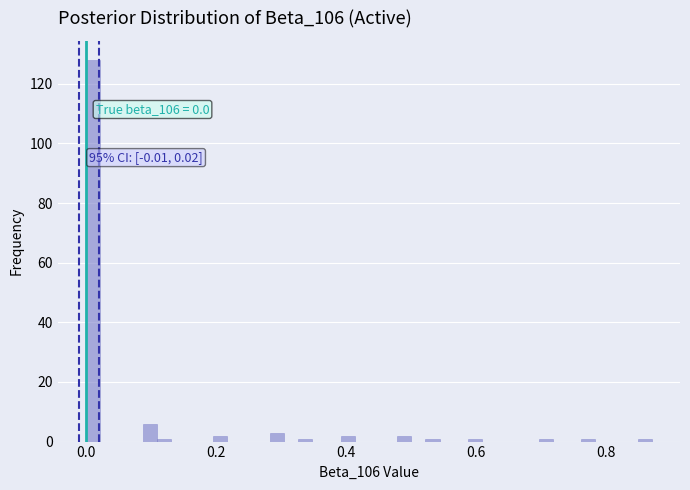

Around what value on the x-axis is the tallest bar? Give the approximate position of its centre, as read against the axis.

0.02